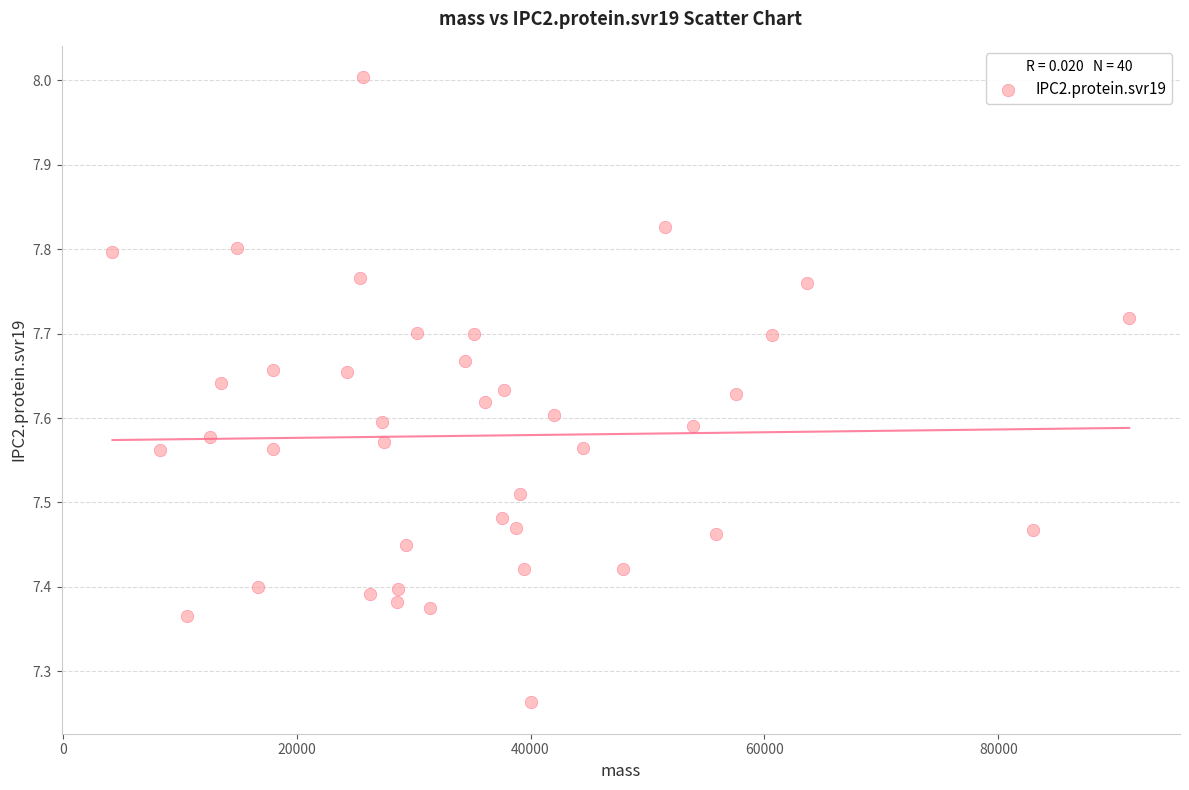

What is the range of Y values (max minus min)?

0.7